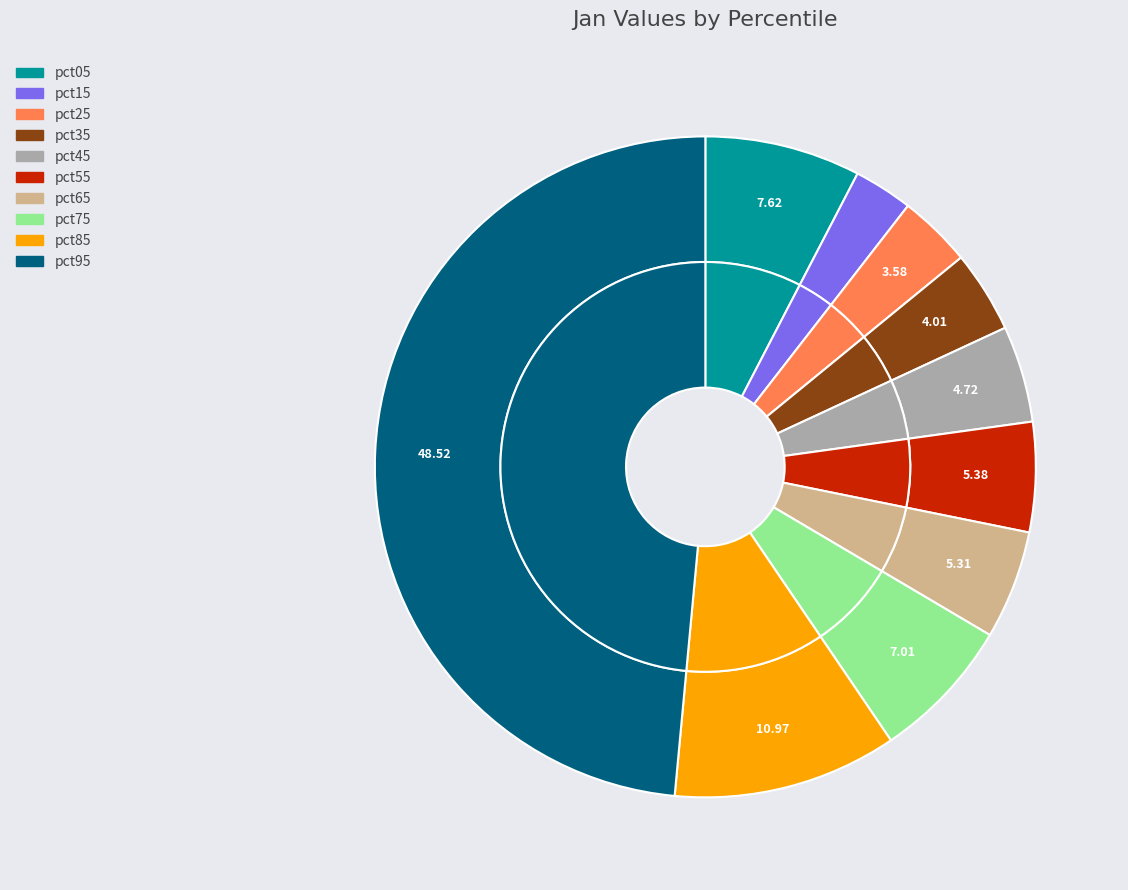

The pct35 slice represents 1% of the pie. True or false?

False